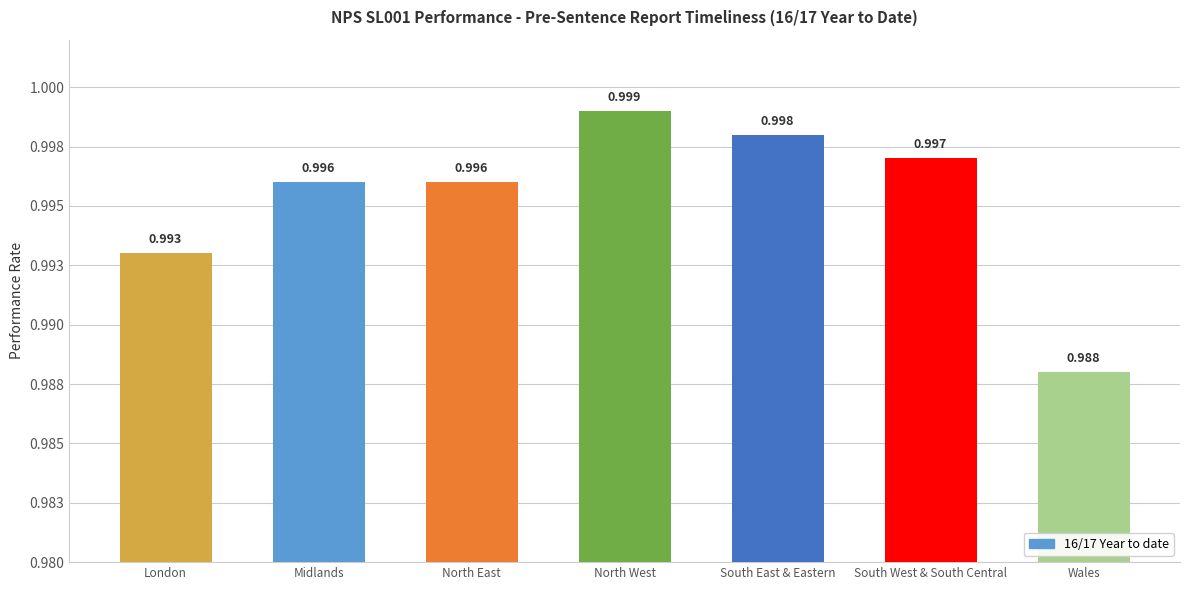

What is the value of the 3rd bar from the left?

1.0